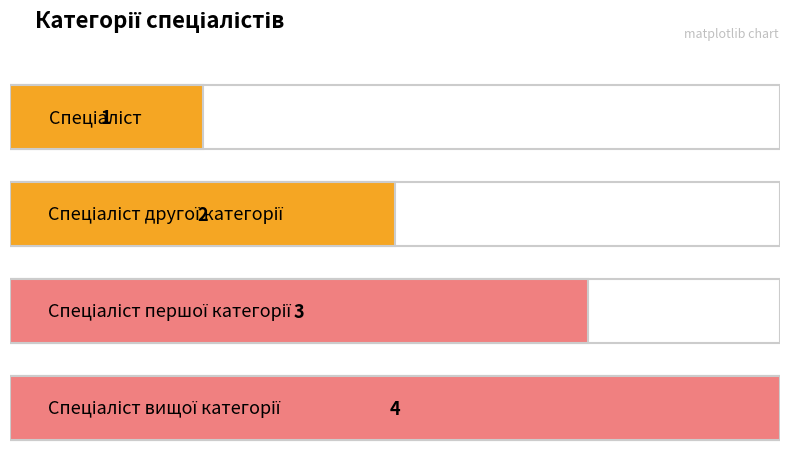

At which label does the data first exceed 3?

Спеціаліст вищої категорії